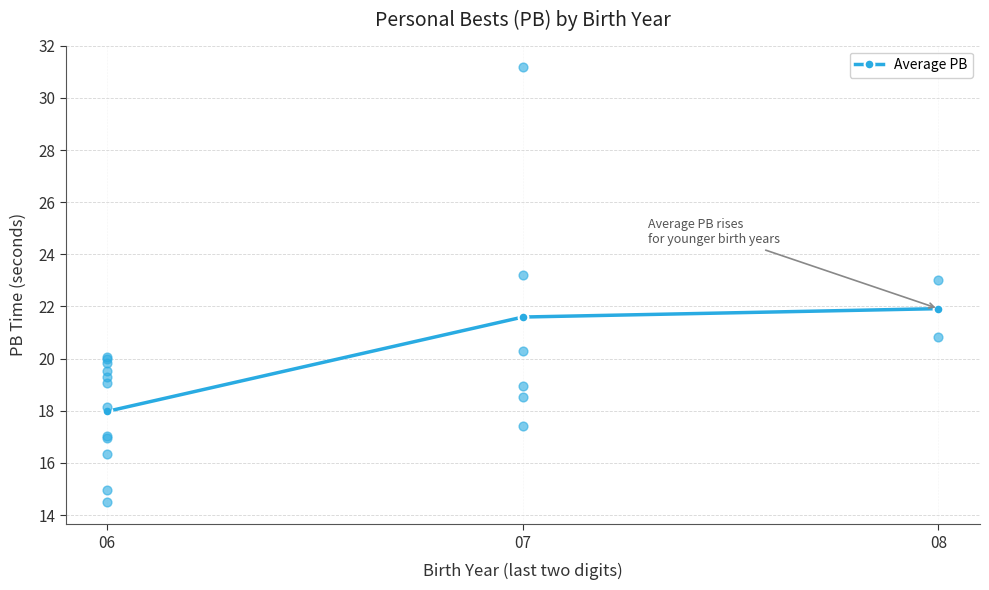

Which has a higher value, 07 or 06?

07